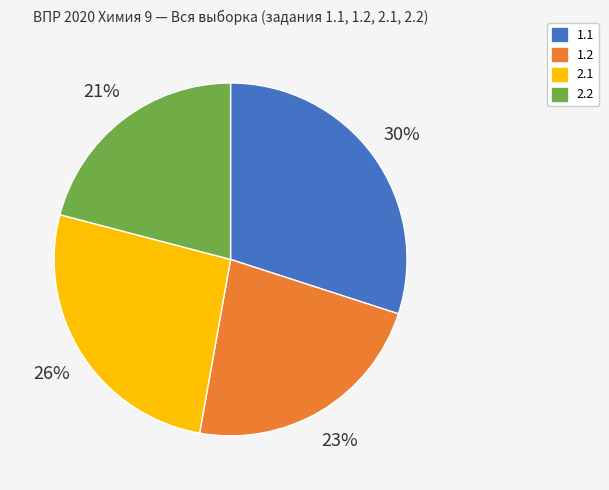

Is the sum of 2.2 and 2.1 greater than half?

No